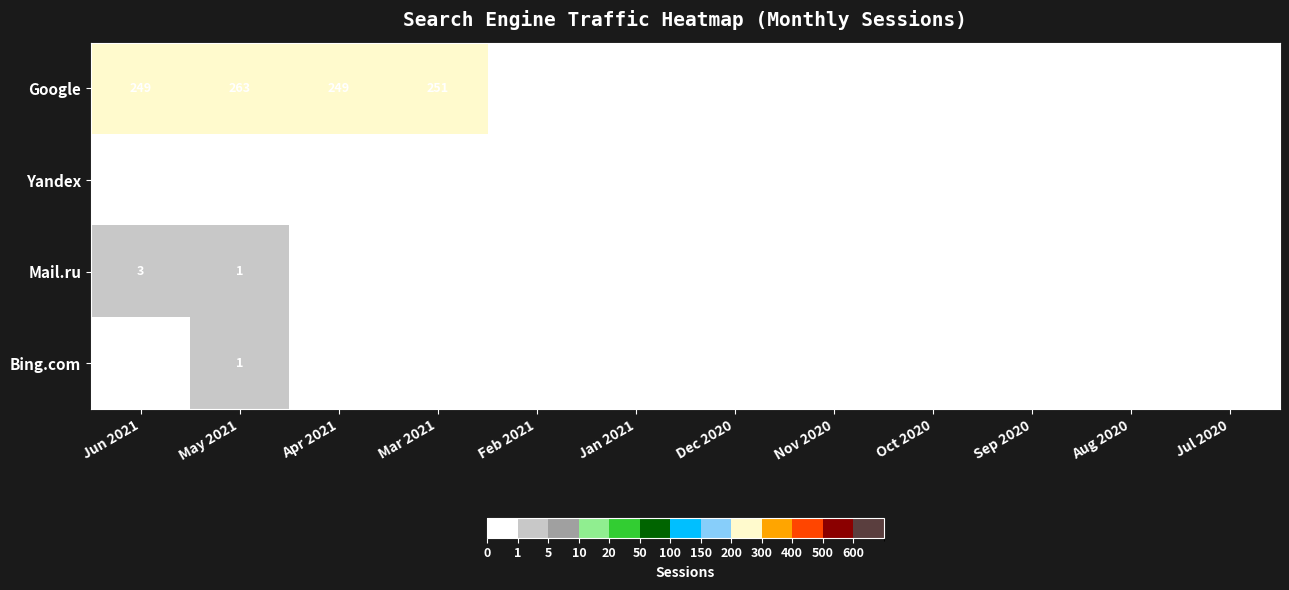

Rank the series by their maximum value, from lowest to highest.

Yandex, Bing.com, Mail.ru, Google